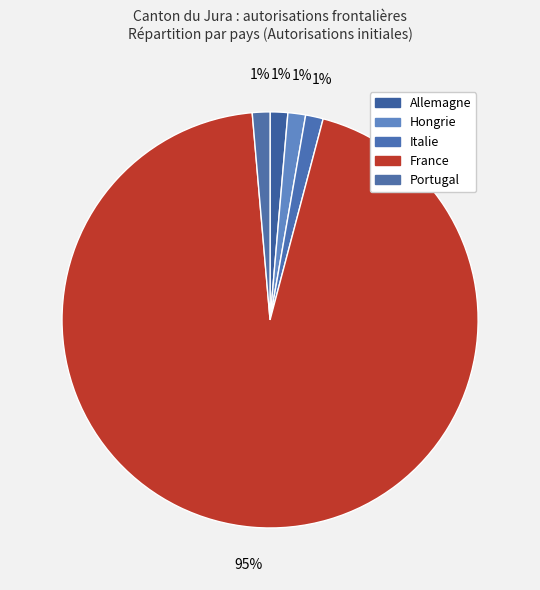

To the nearest percent, what is the combined percentage of Italie and Allemagne?

3%